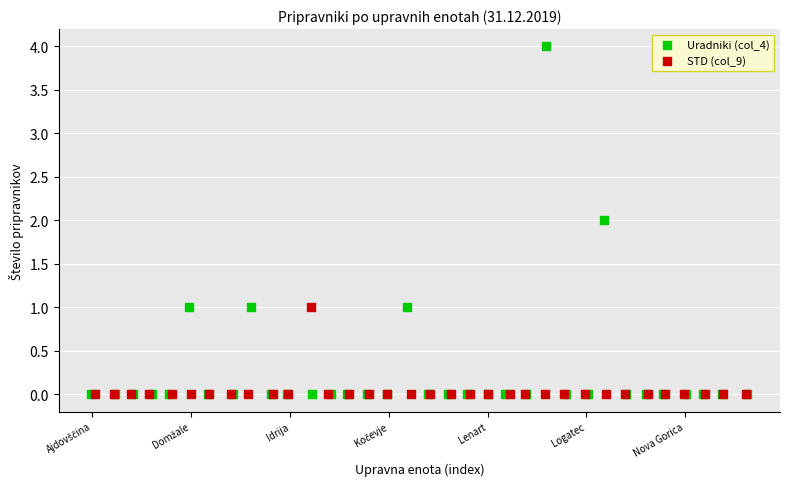

Which series reaches the maximum Y coordinate?

Uradniki (col_4)